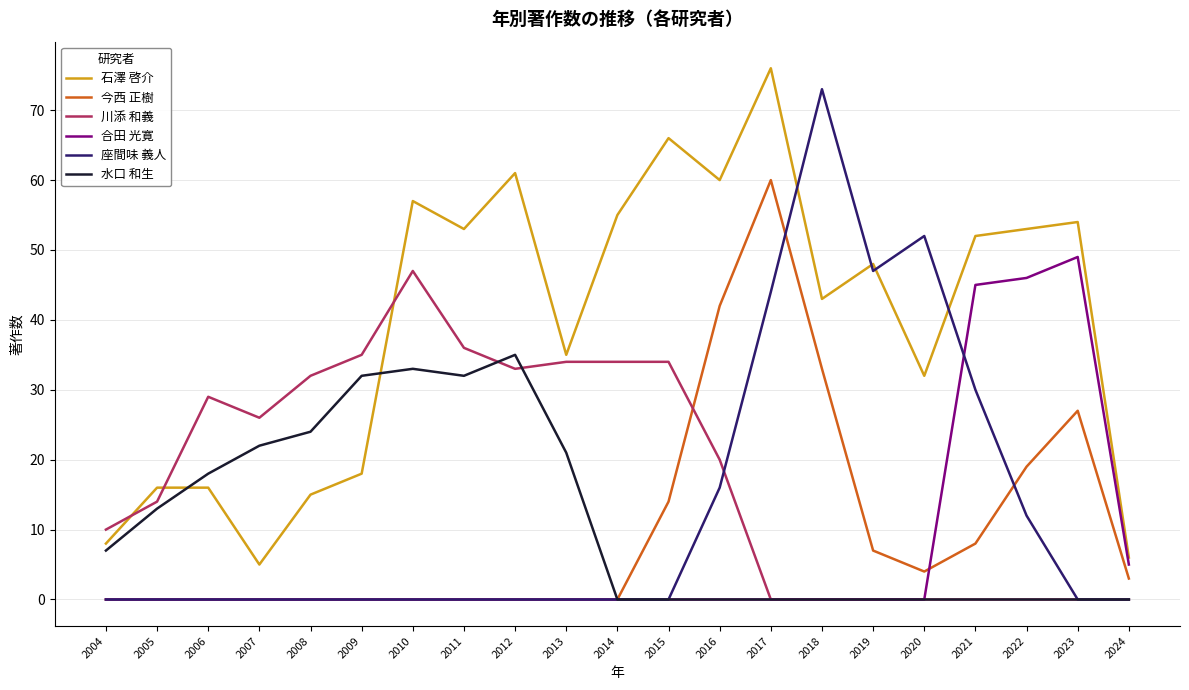

What is the sum of all 水口 和生 values?

237